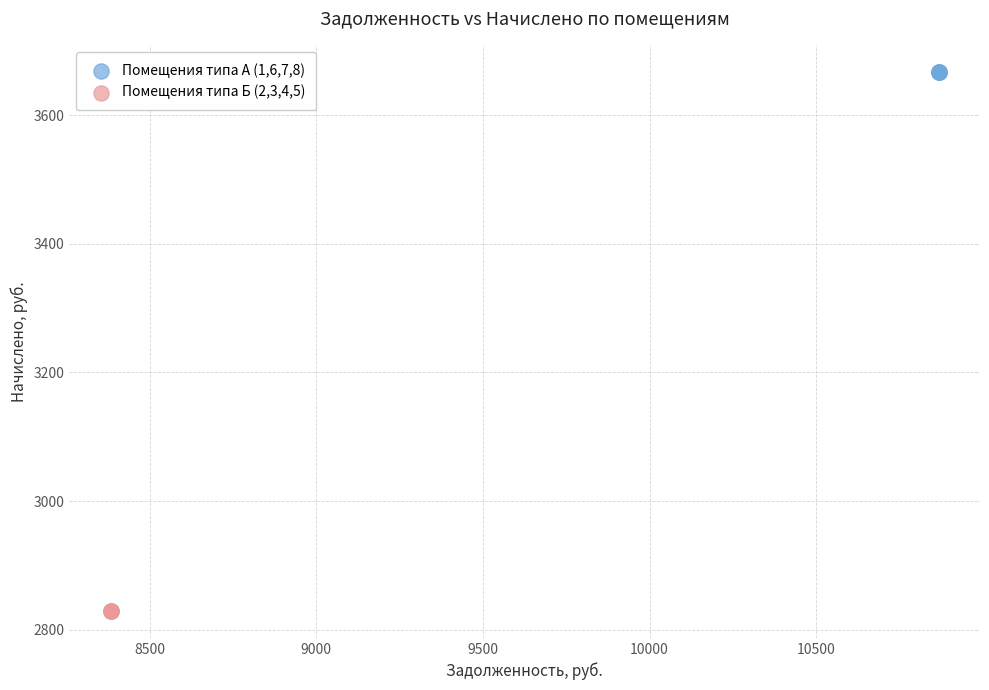

Which series reaches the minimum Y coordinate?

Помещения типа Б (2,3,4,5)